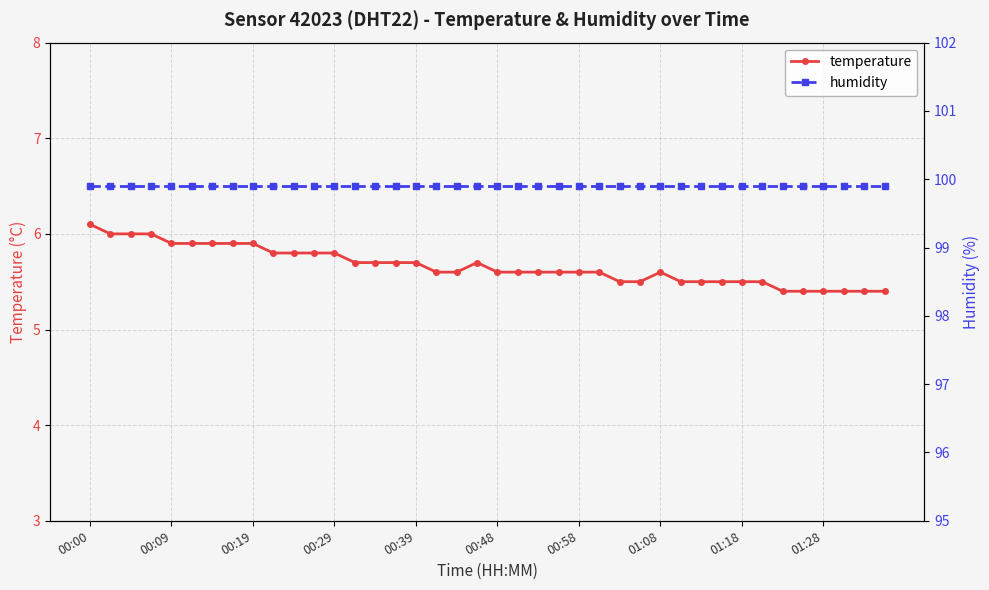

What is the total value across all series at 00:58?

105.5